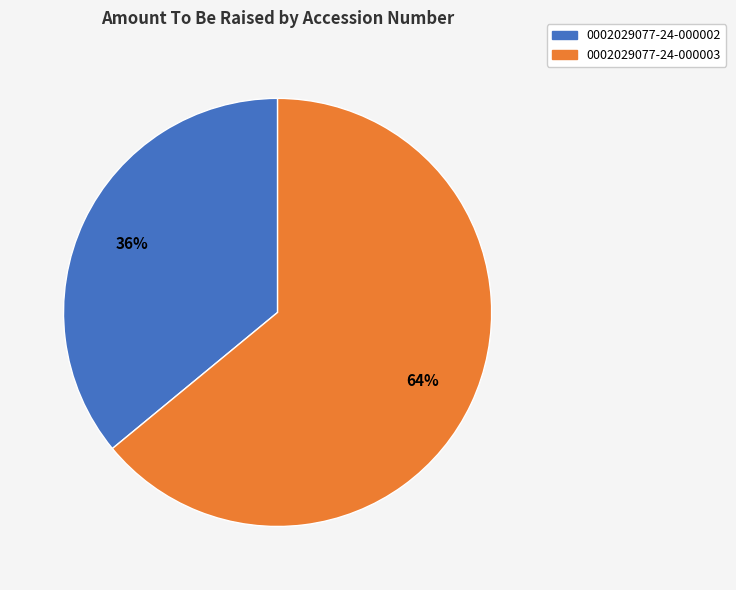

Rank the categories by value from highest to lowest.

0002029077-24-000003, 0002029077-24-000002